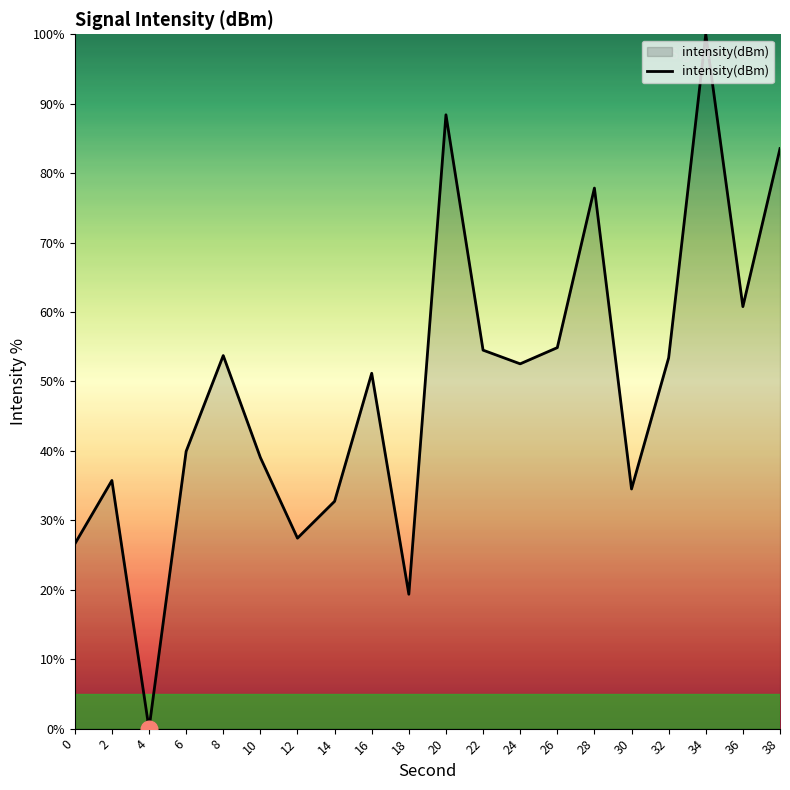

Between 0 and 24, which is larger?

24